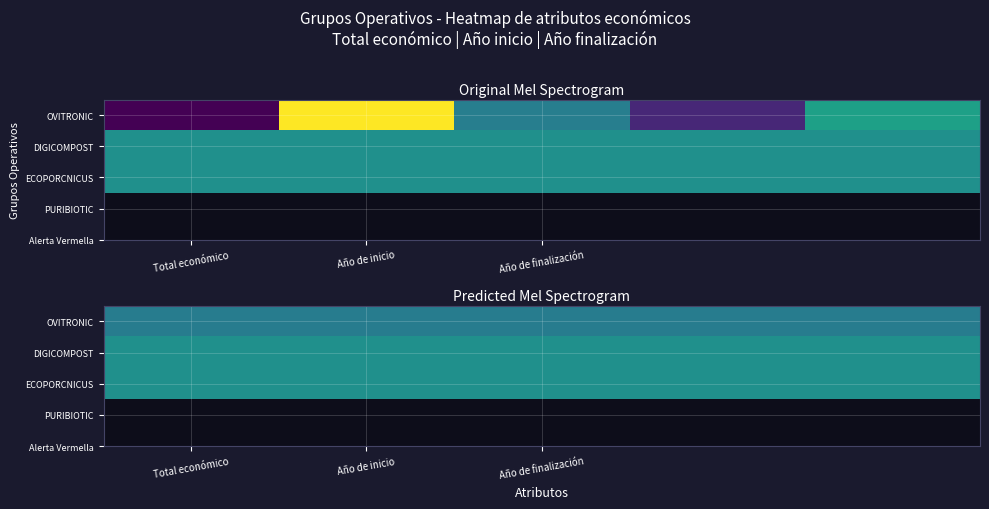

True or false: OVITRONIC has a value of 0.8 at Total económico.

False